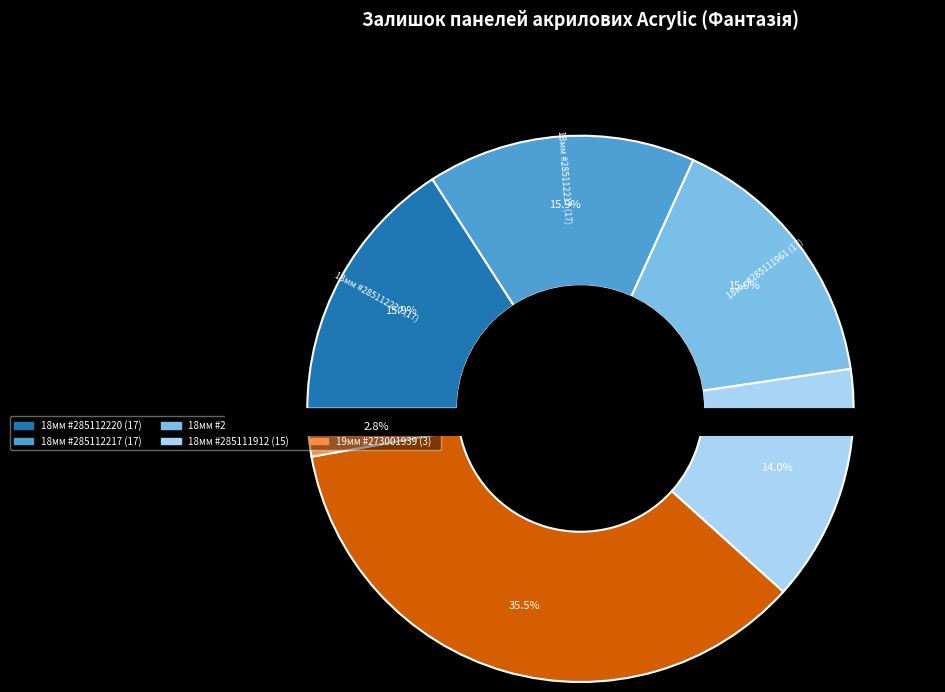

The 273001939 slice represents 15% of the pie. True or false?

False